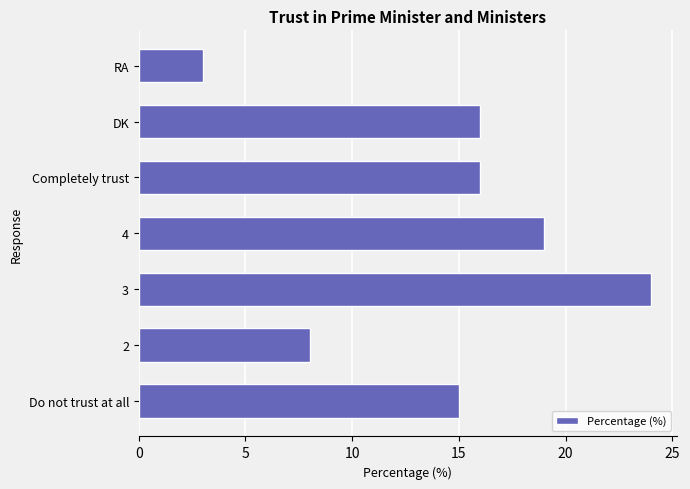

Reading bottom to top, transcribe all the data shown in this chart.

Do not trust at all=15	2=8	3=24	4=19	Completely trust=16	DK=16	RA=3